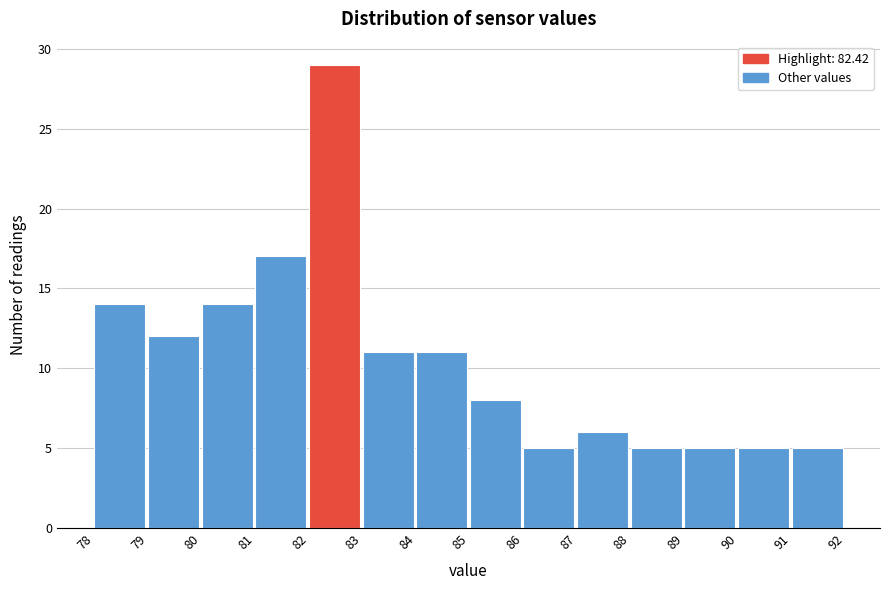

Reading left to right, list every bar in this chart as the range it spans on the x-axis followed by its height. The values are not printed on the chart, so give them approximately, as read against the axis.

78 to 79: 14
79 to 80: 12
80 to 81: 14
81 to 82: 17
82 to 83: 29
83 to 84: 11
84 to 85: 11
85 to 86: 8
86 to 87: 5
87 to 88: 6
88 to 89: 5
89 to 90: 5
90 to 91: 5
91 to 92: 5